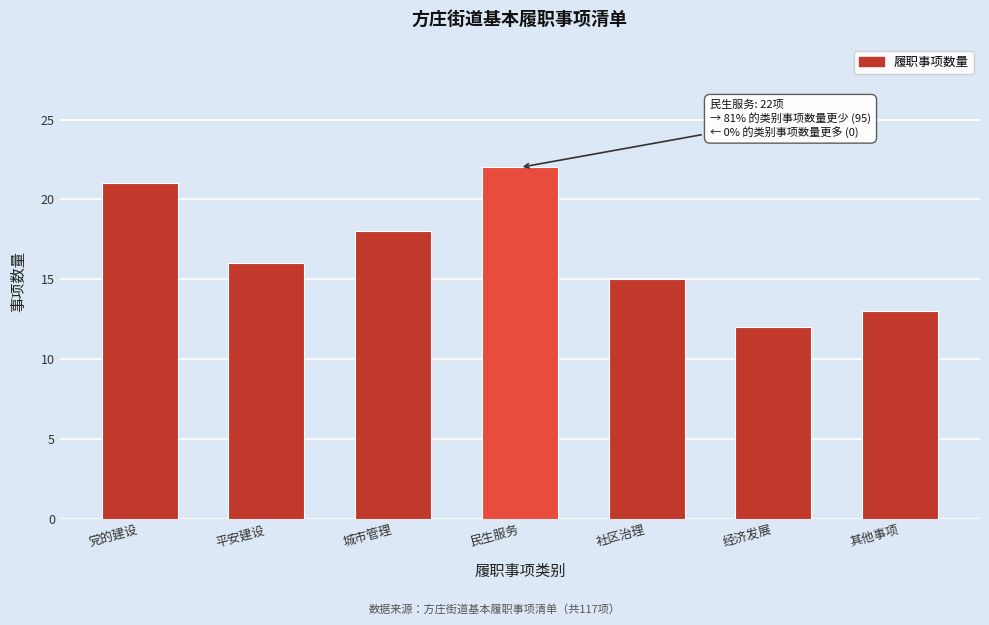

Reading left to right, transcribe all the data shown in this chart.

21	16	18	22	15	12	13